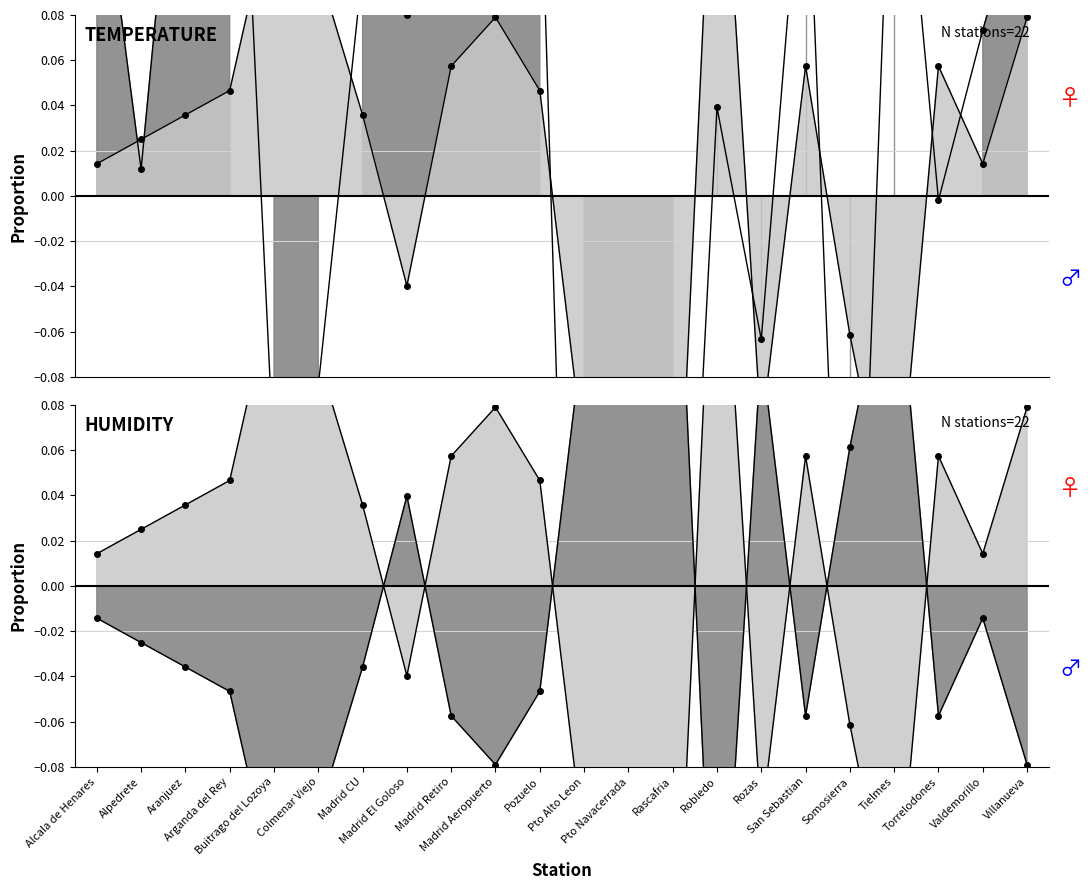

The Temperature (ºC) series shows 0.1 at Aranjuez. True or false?

False